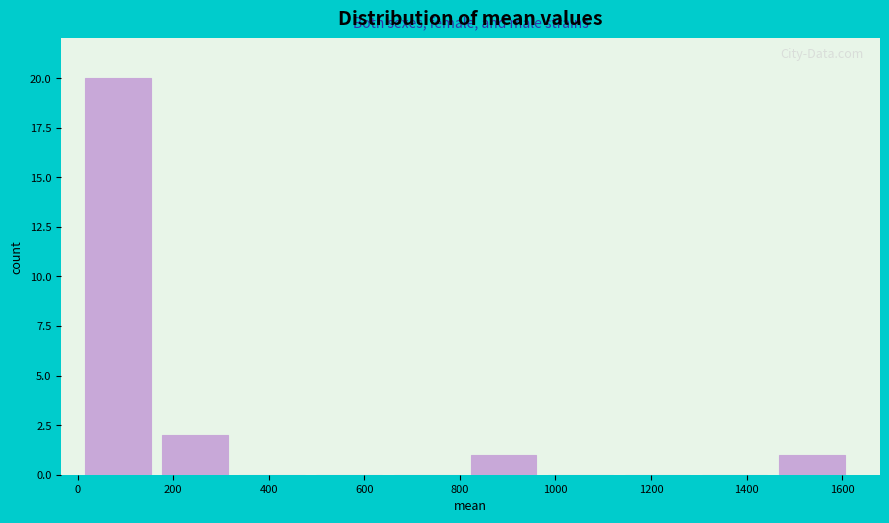

Reading left to right, transcribe this chart: for each bar, give the range it covers on the x-axis and its height. Neither the bar edges nor the heights are printed on the chart, so give them approximately, as read against the axes.

20 to 180: 20
180 to 340: 2
340 to 500: 0
500 to 660: 0
660 to 820: 0
820 to 980: 1
980 to 1140: 0
1140 to 1300: 0
1300 to 1460: 0
1460 to 1620: 1